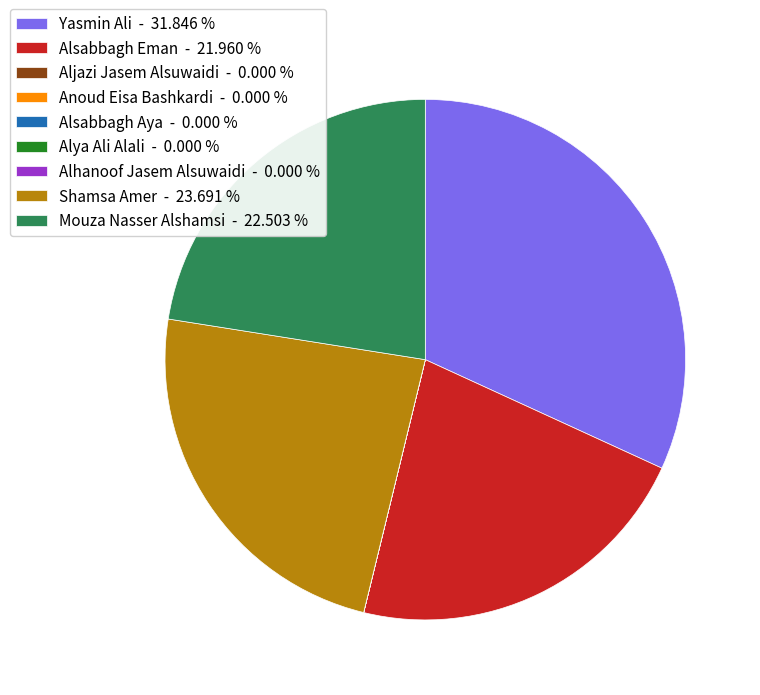

Does any single category account for the majority?

No